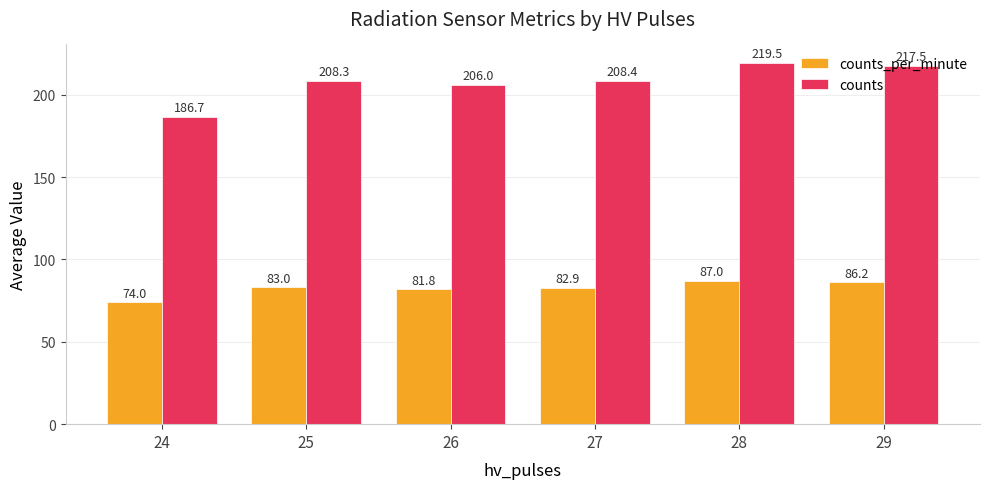

What is the total value across all series at 28?

306.5